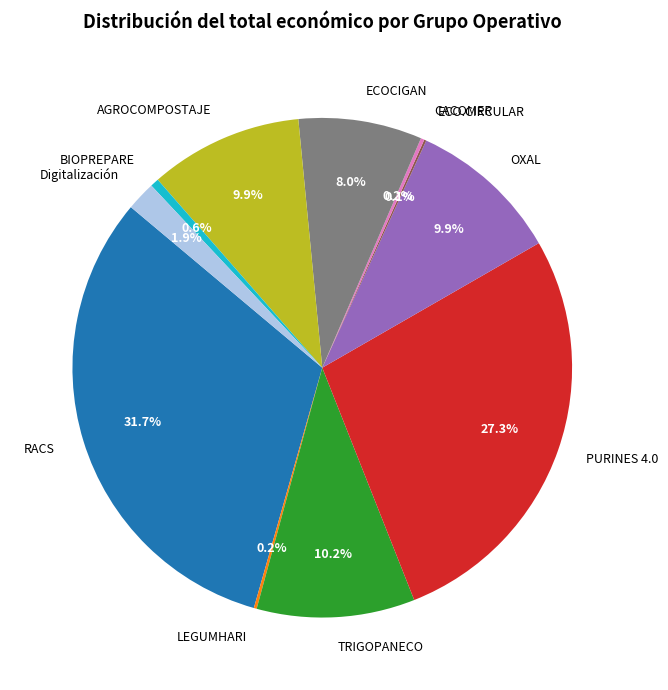

Does RACS account for over 50% of the chart?

No